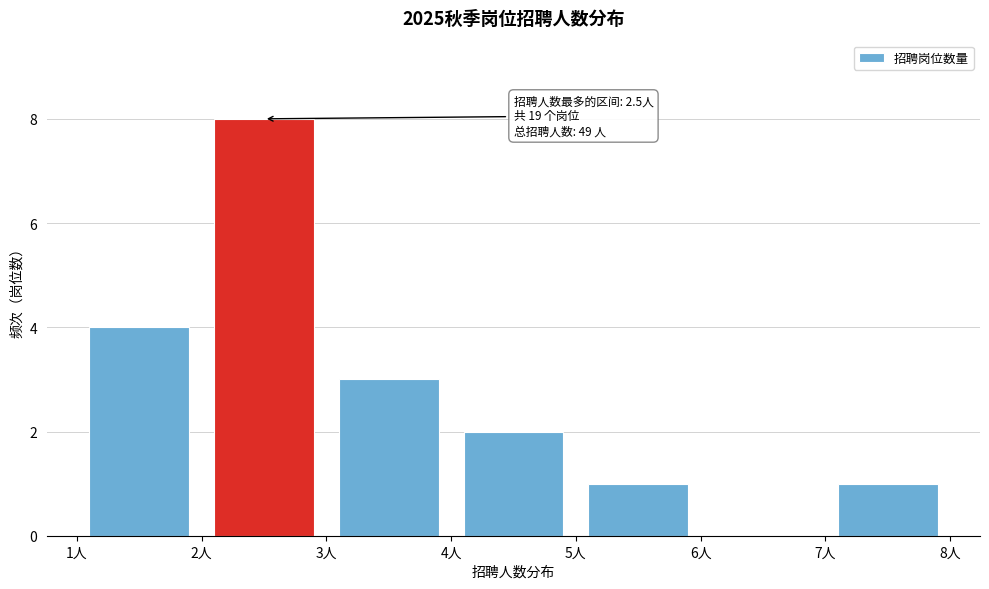

Which range on the x-axis has the tallest bar?

2 to 3